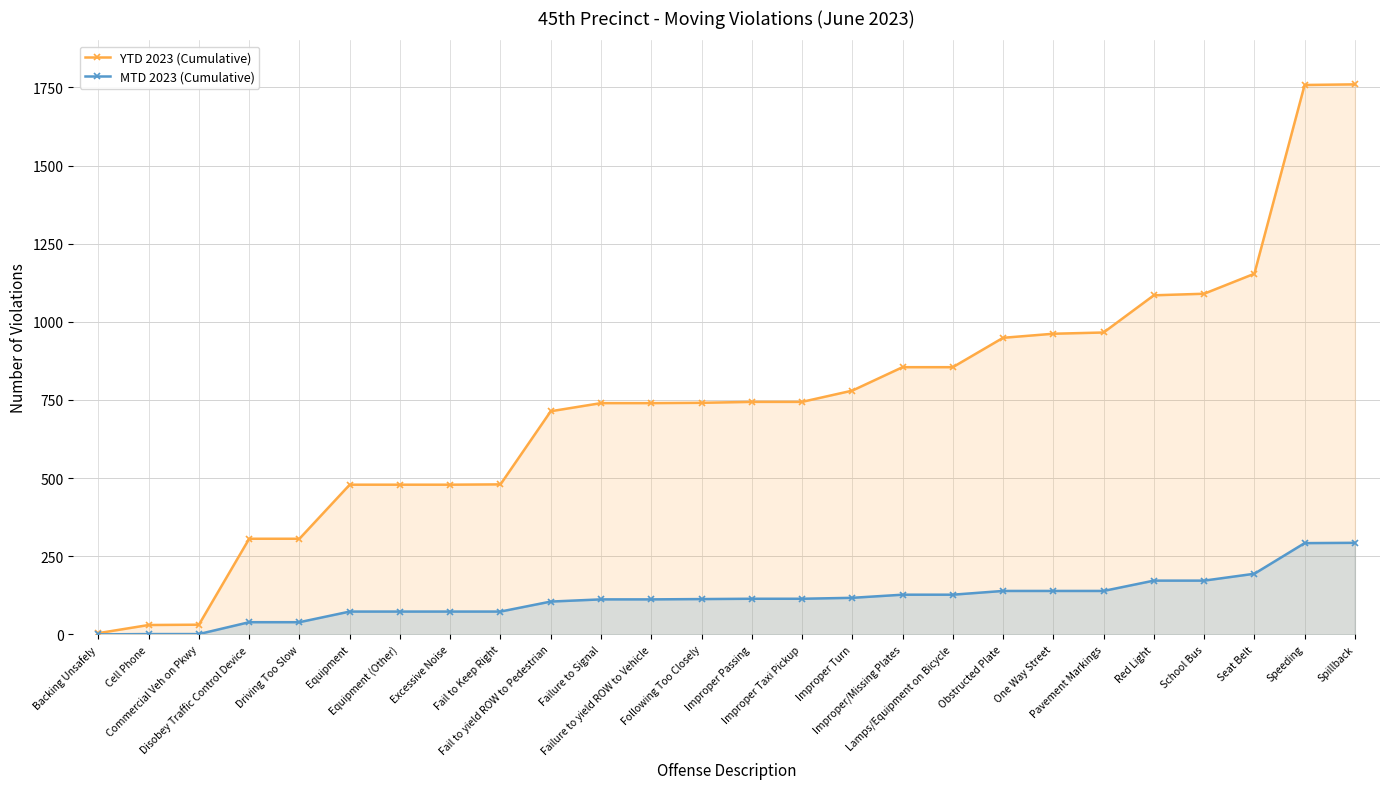

Which series has the largest range (max minus min)?

YTD 2023 (Cumulative)